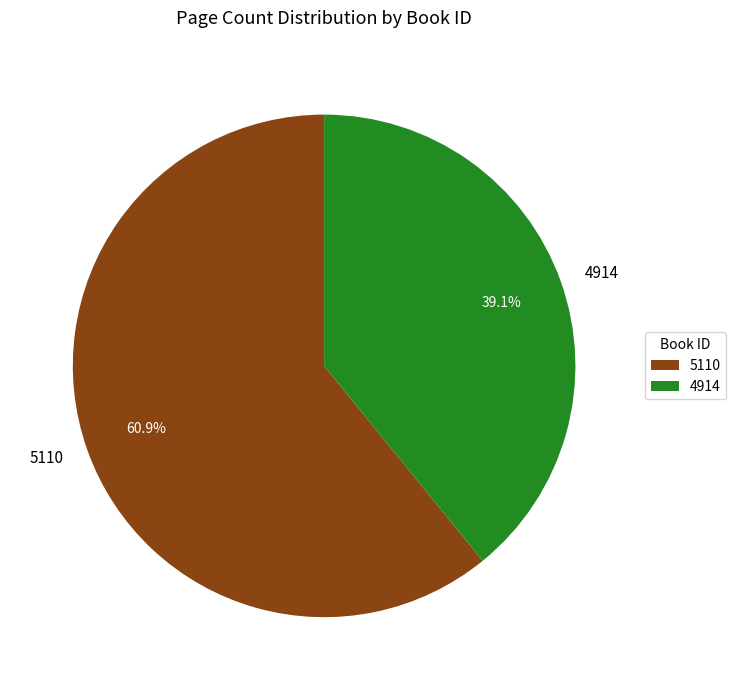

Is it true that 5110 is 61% of the pie?

True